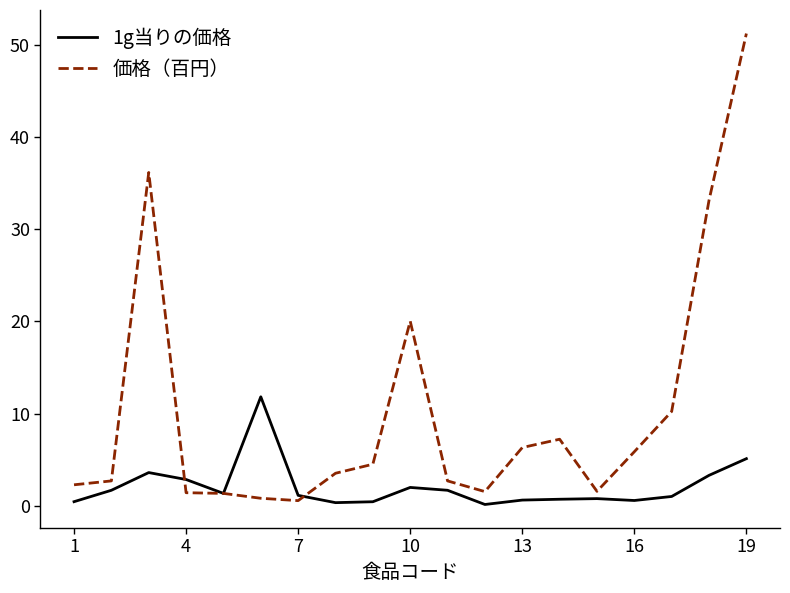

Rank the series by their maximum value, from highest to lowest.

価格（百円）, 1g当りの価格